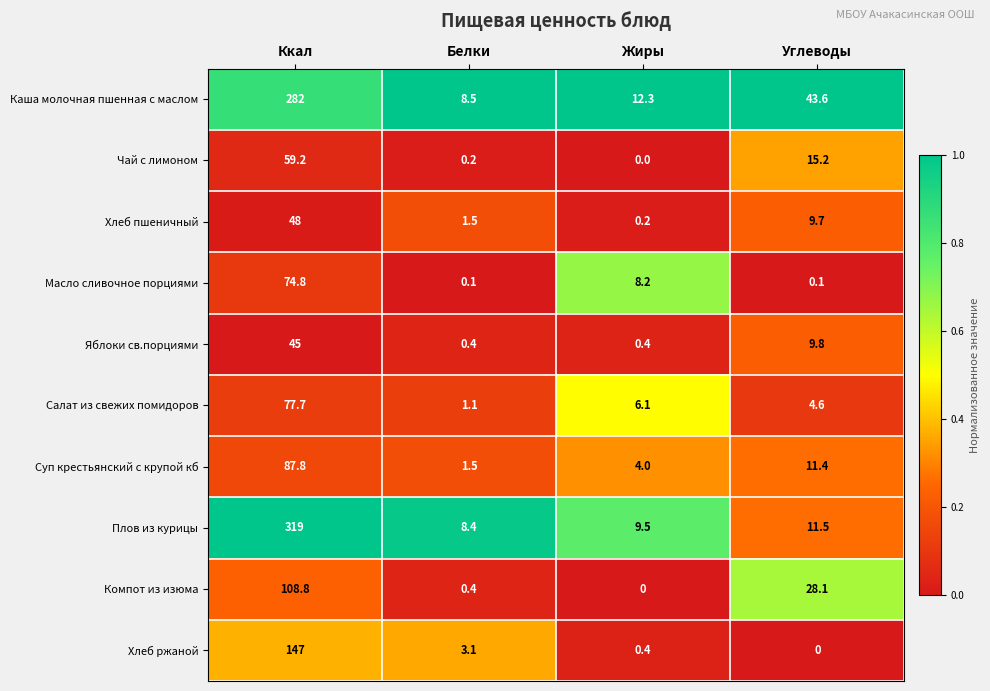

What is the difference between the maximum and minimum values in the Салат из свежих помидоров series?

76.6